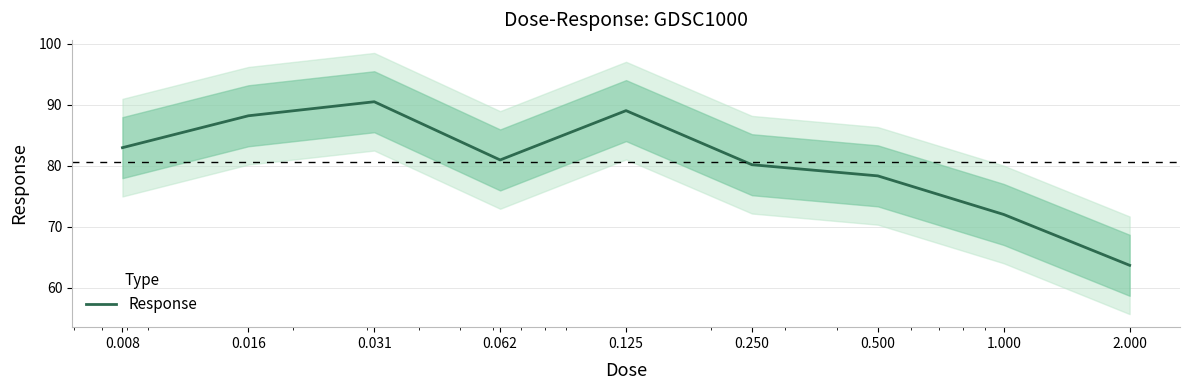

Approximately how many times larger is the value at 0.500 compared to 0.016?

0.9